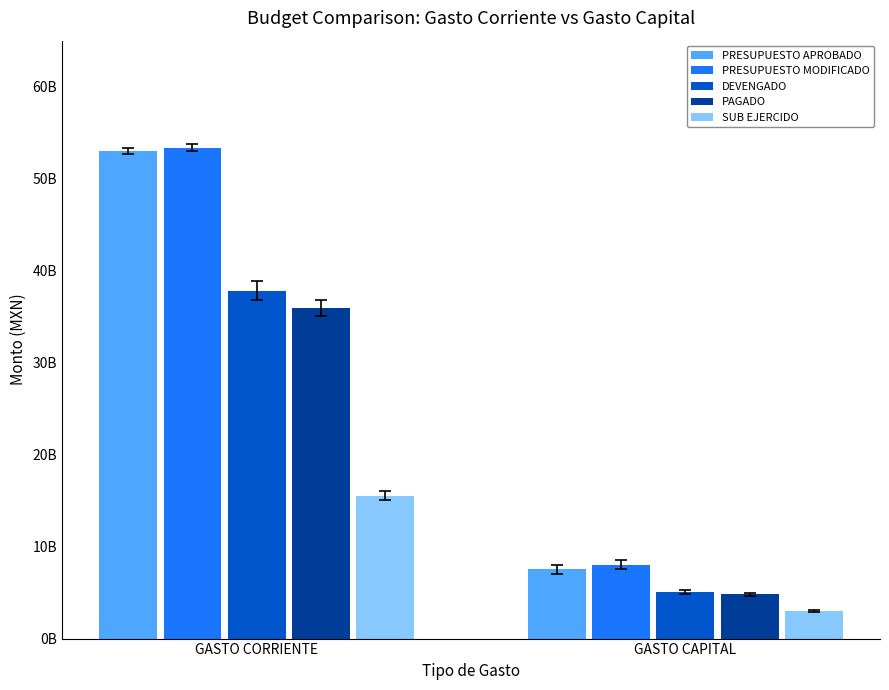

What position from the right is GASTO CAPITAL?

1